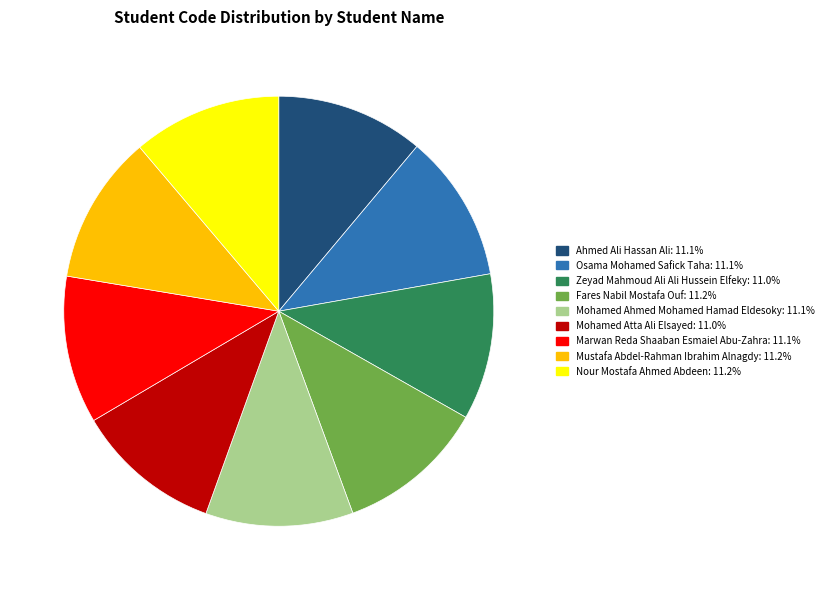

True or false: Osama Mohamed Safick Taha accounts for 25% of the total.

False